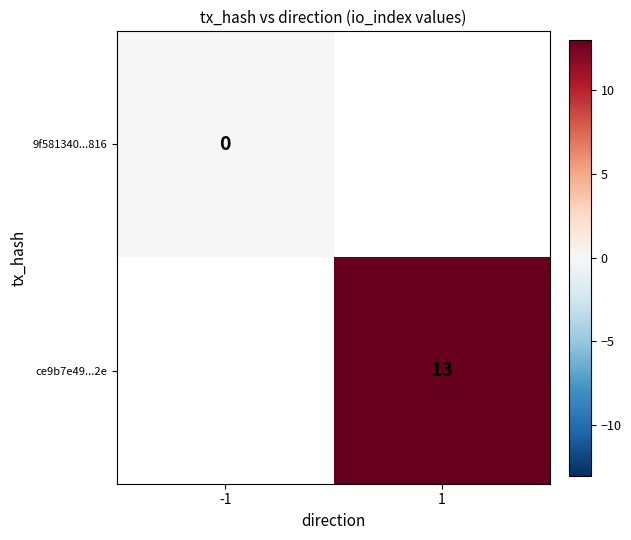

The value of ce9b7e49...2e at 1 is 18. True or false?

False